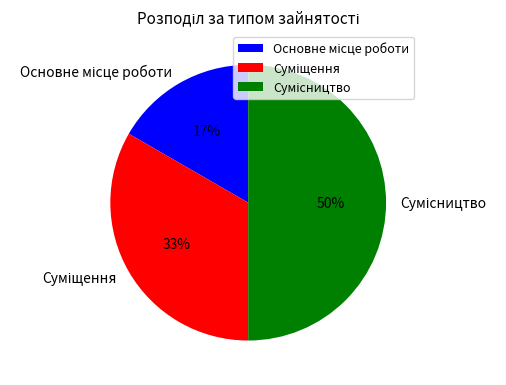

To the nearest percent, what is the difference between the largest and smallest slice percentages?

33%